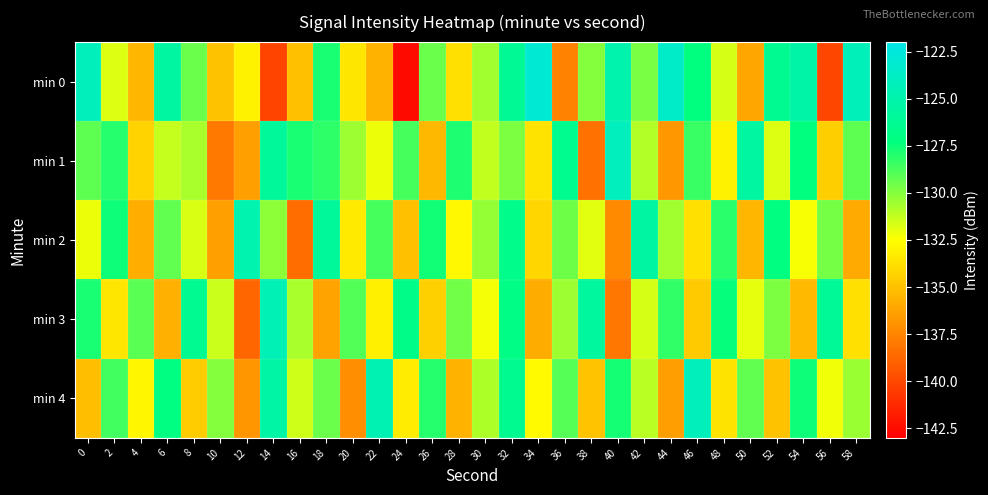

Rank the series by their average value, from lowest to highest.

min 2, min 3, min 4, min 0, min 1